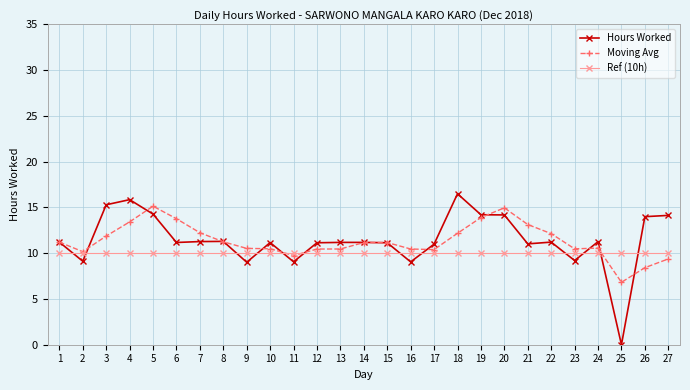

Which series changed the most between 4 and 17?

Hours Worked